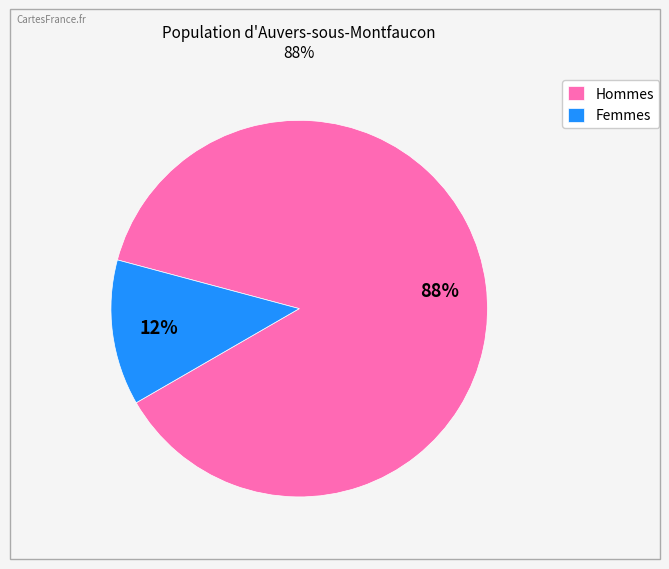

Is there a majority slice in this chart?

Yes